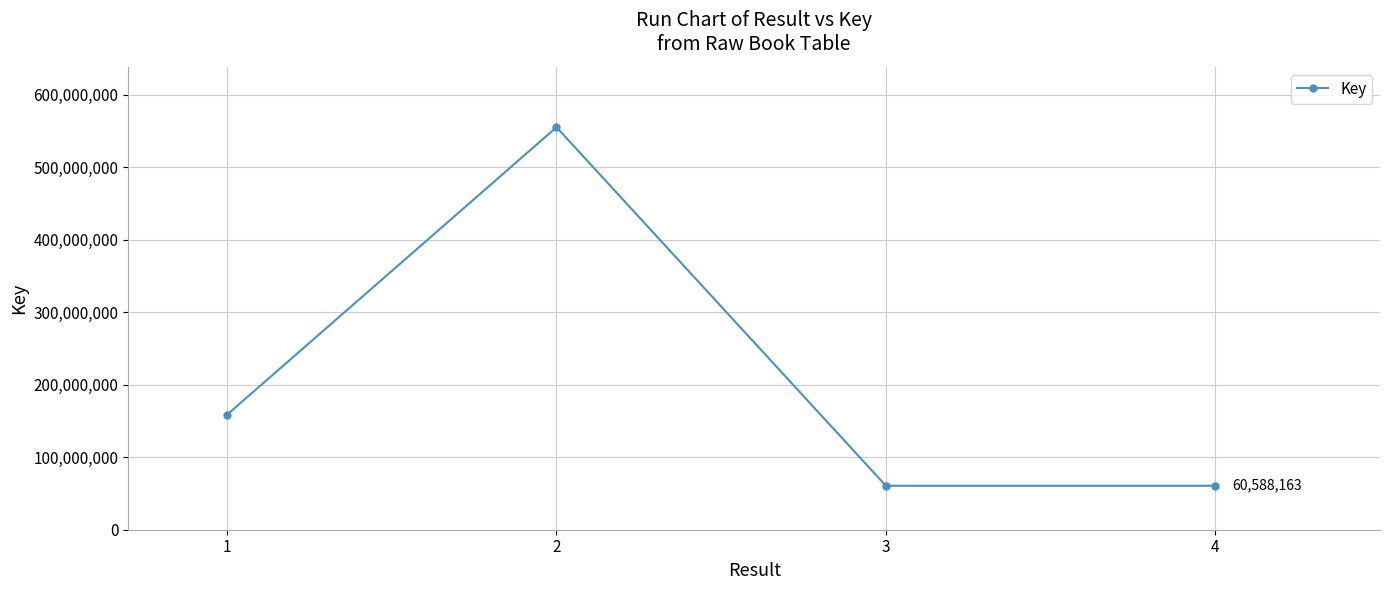

What is the maximum value shown in the chart?

554972553